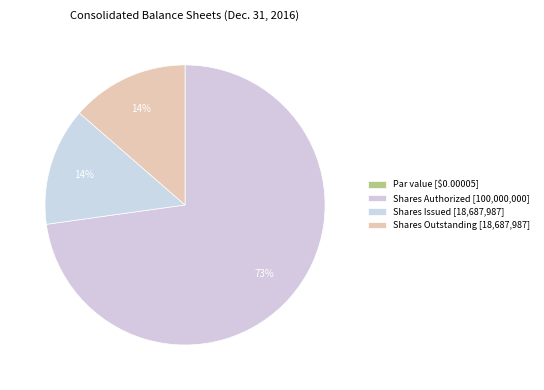

How many slices are in this pie chart?

4